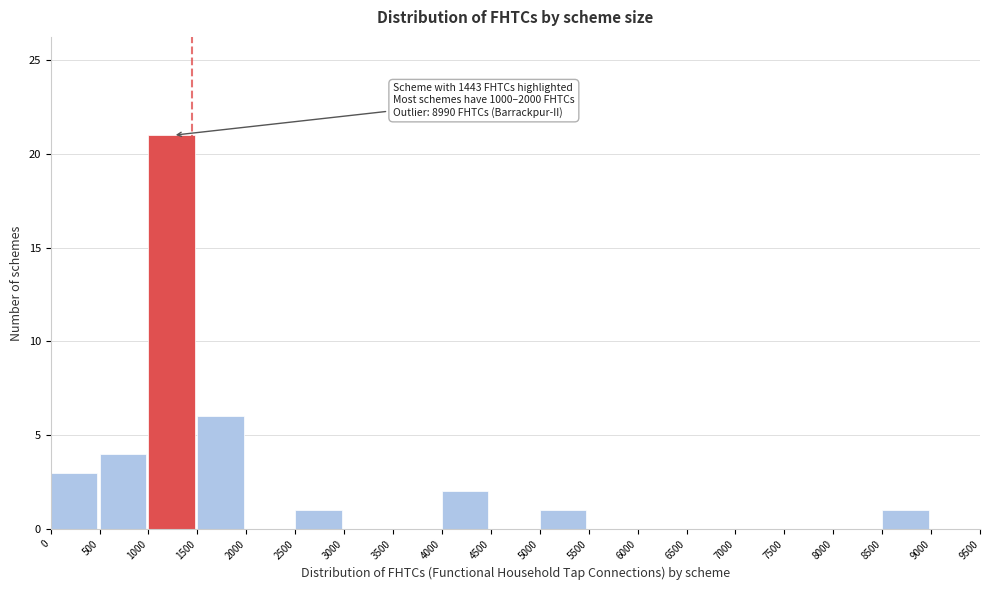

Which range on the x-axis has the tallest bar?

1000 to 1500